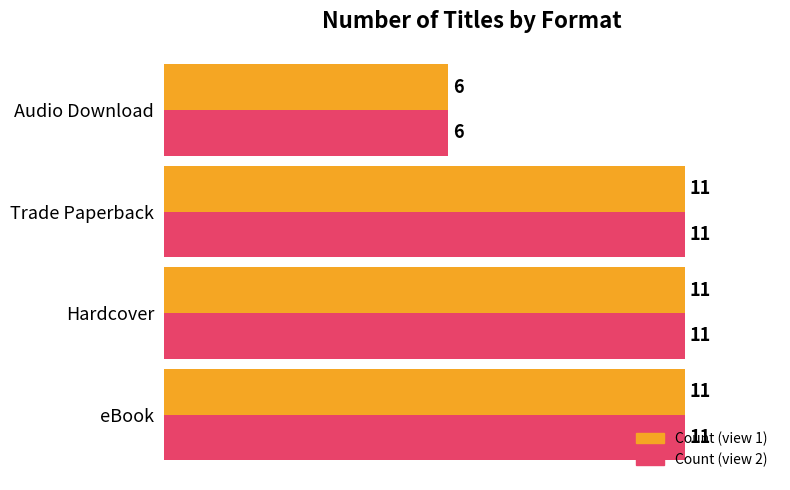

What is the total value across all series at eBook?

22